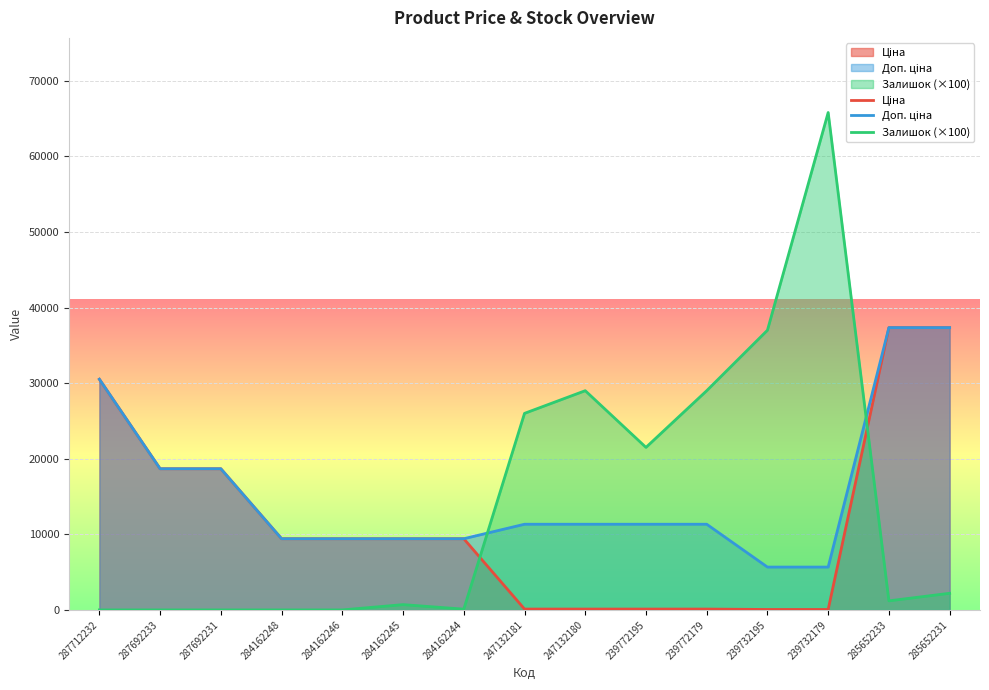

At which category does Залишок reach its first local valley?

284162244